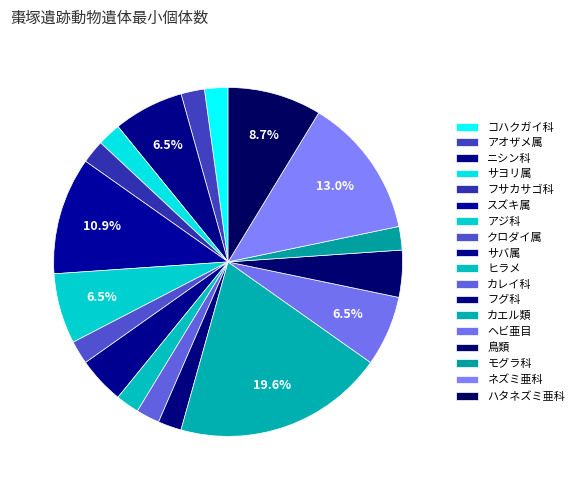

To the nearest percent, what is the combined percentage of クロダイ属 and フグ科?

4%